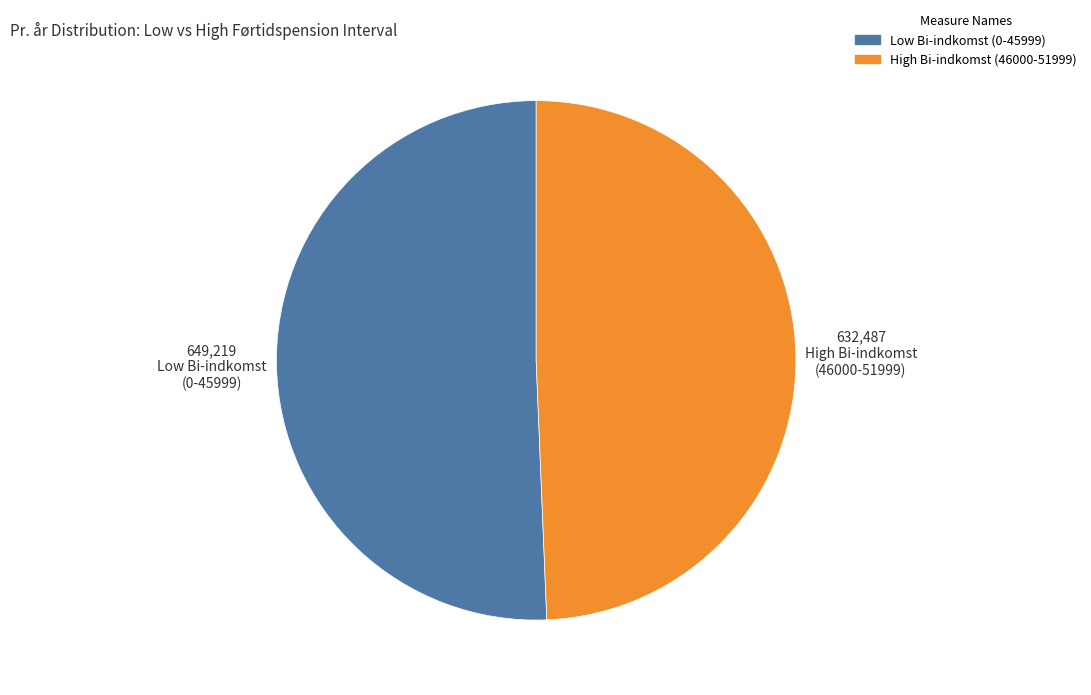

Is there a majority slice in this chart?

Yes